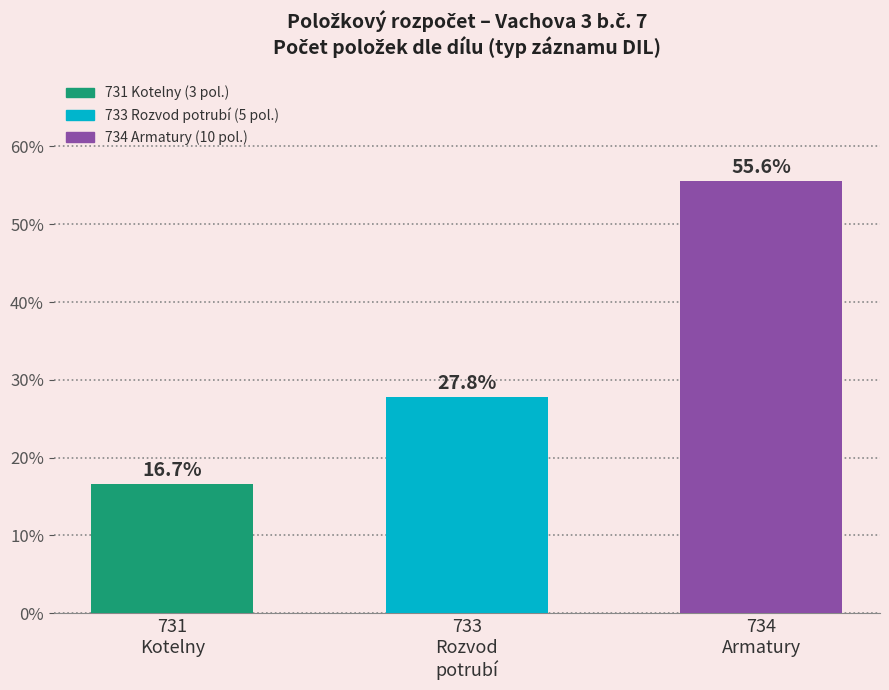

What is the label of the 3rd bar from the left?

734
Armatury